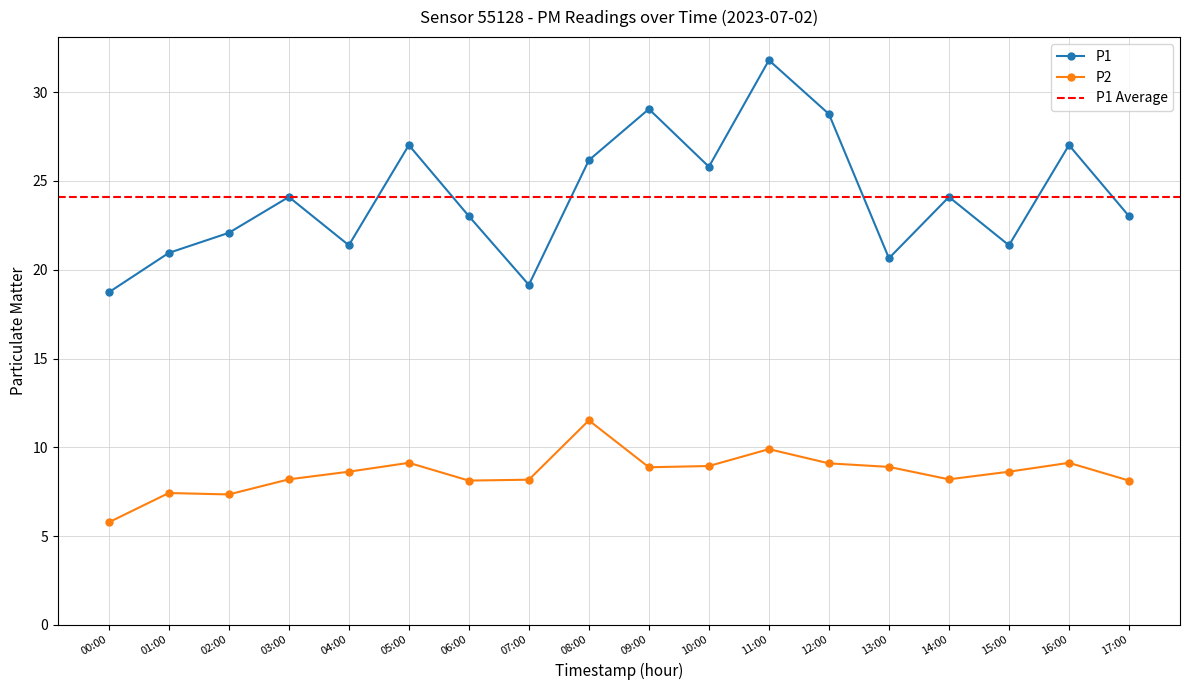

The value of P1 at 04:00 is 21.4. True or false?

True